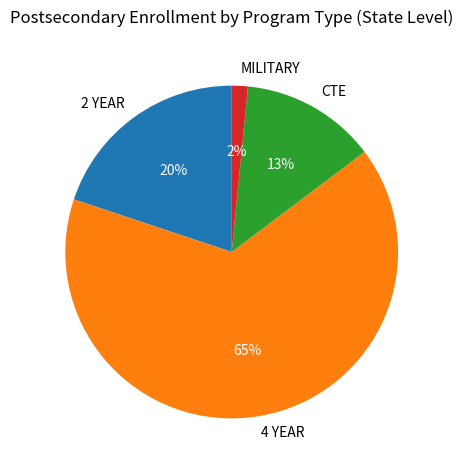

Which slice is the largest?

4 YEAR